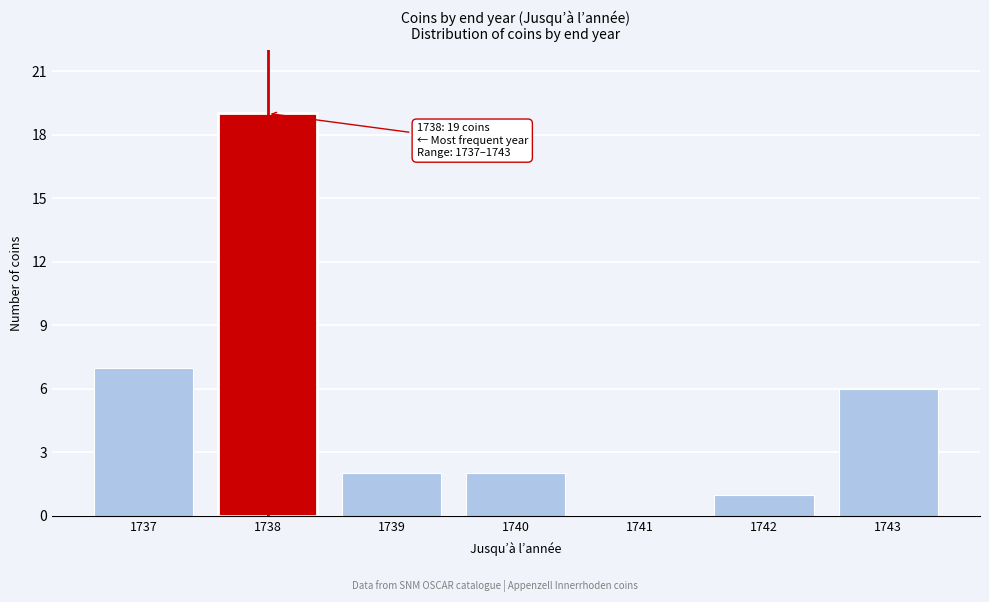

Reading left to right, list all the values displayed in this chart.

1737=7	1738=19	1739=2	1740=2	1741=0	1742=1	1743=6